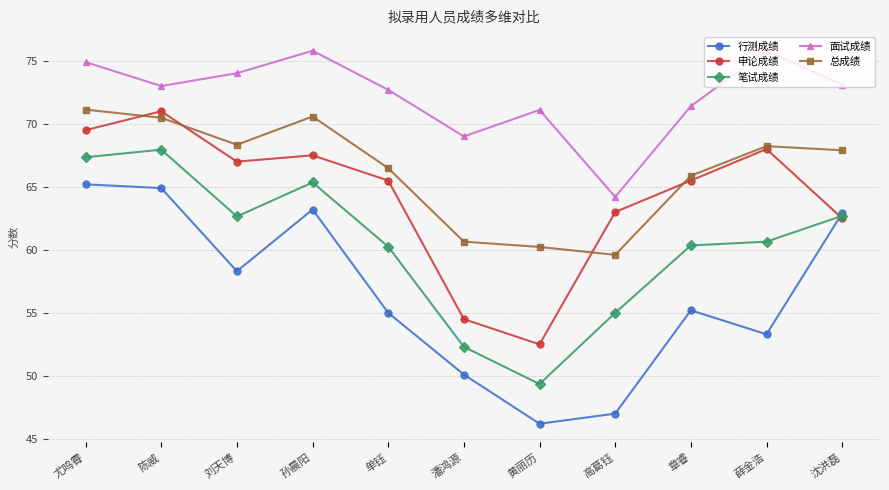

What is the sum of all 总成绩 values?

729.5